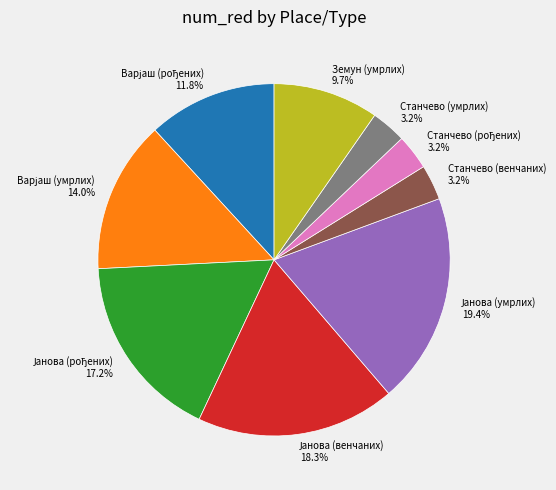

What portion of the pie excludes Станчево (умрлих)?

96.8%